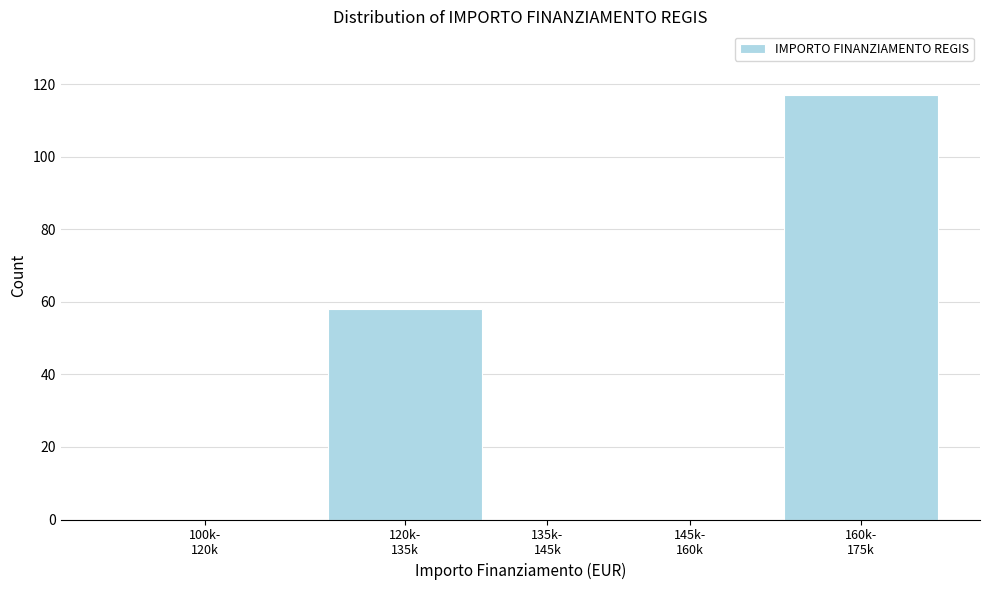

What is the greatest value displayed?

117